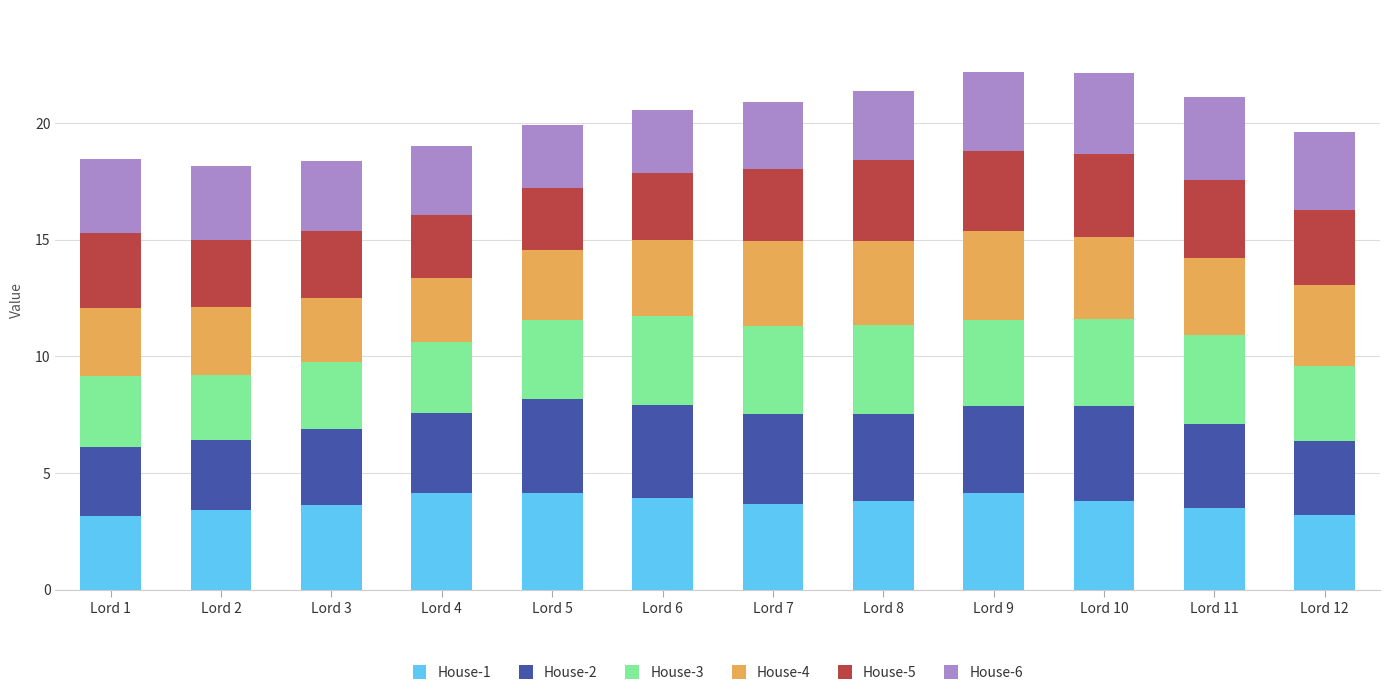

What is the total value across all series at Lord 8?

21.4